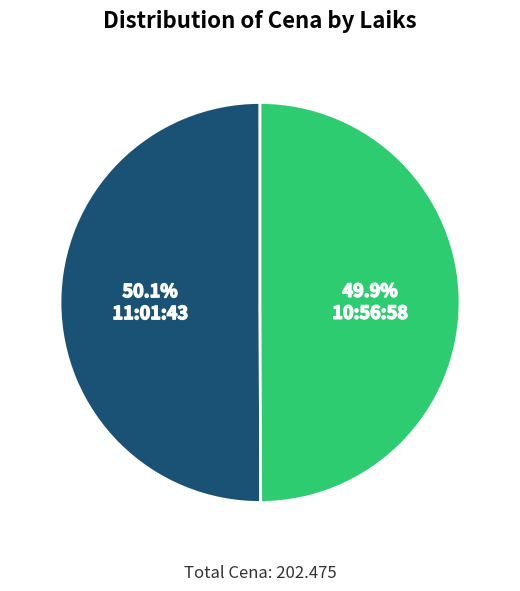

Does any single category account for the majority?

Yes